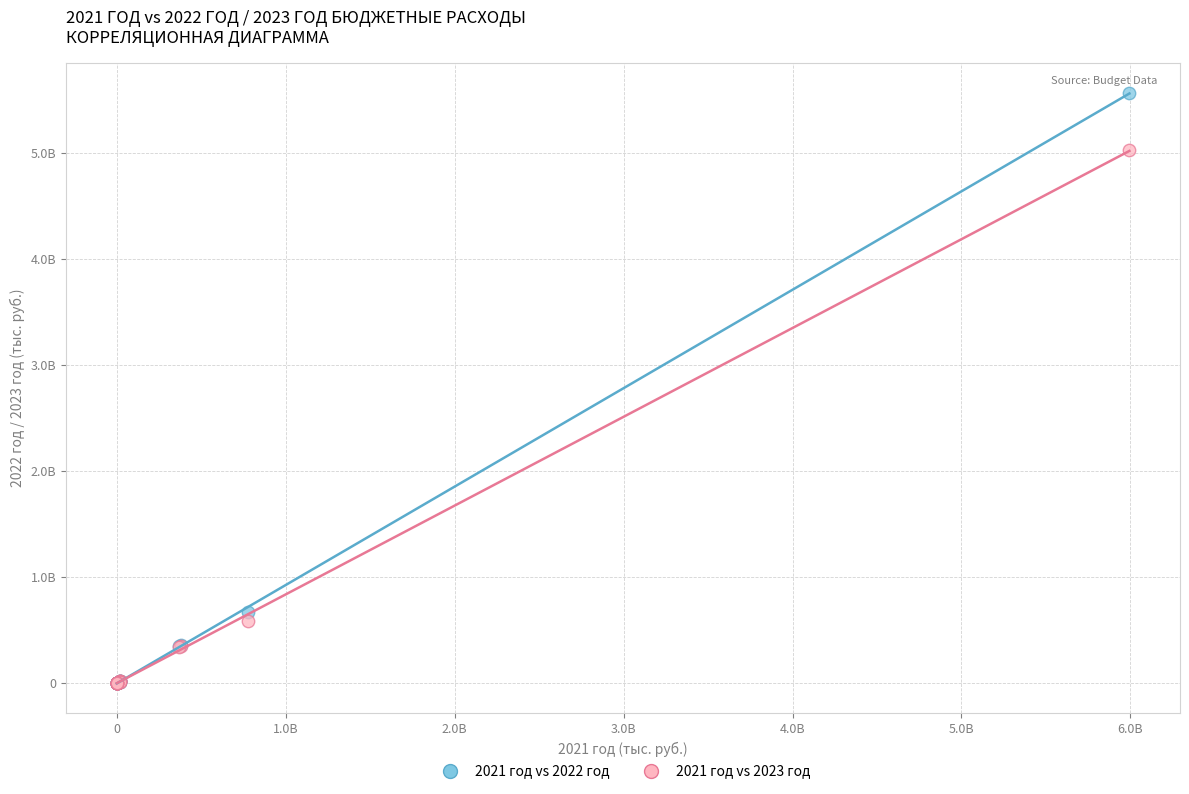

What are all the series names shown in the legend?

2021 год vs 2022 год, 2021 год vs 2023 год